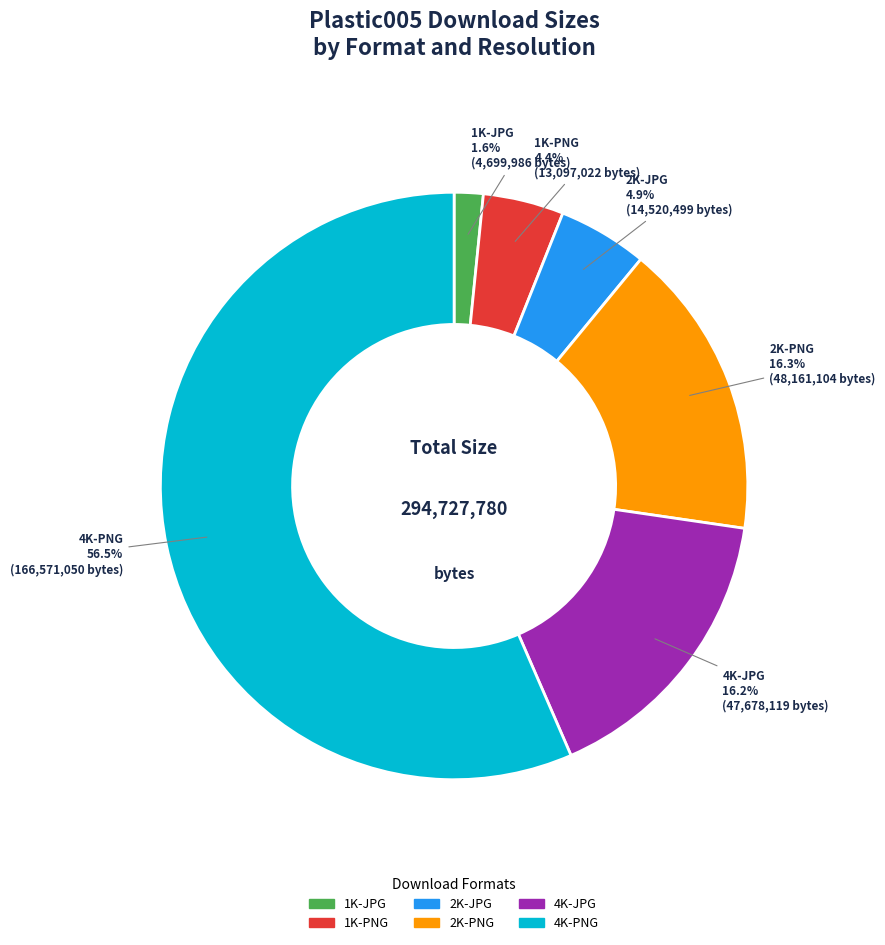

Which category has the biggest portion of the pie?

4K-PNG